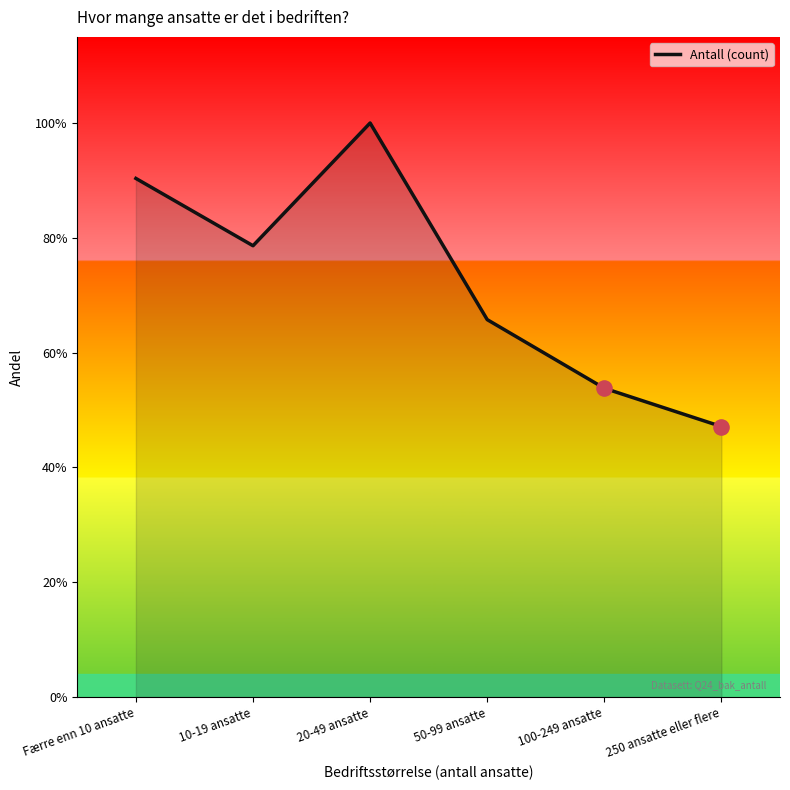

Which has a higher value, Færre enn 10 ansatte or 250 ansatte eller flere?

Færre enn 10 ansatte